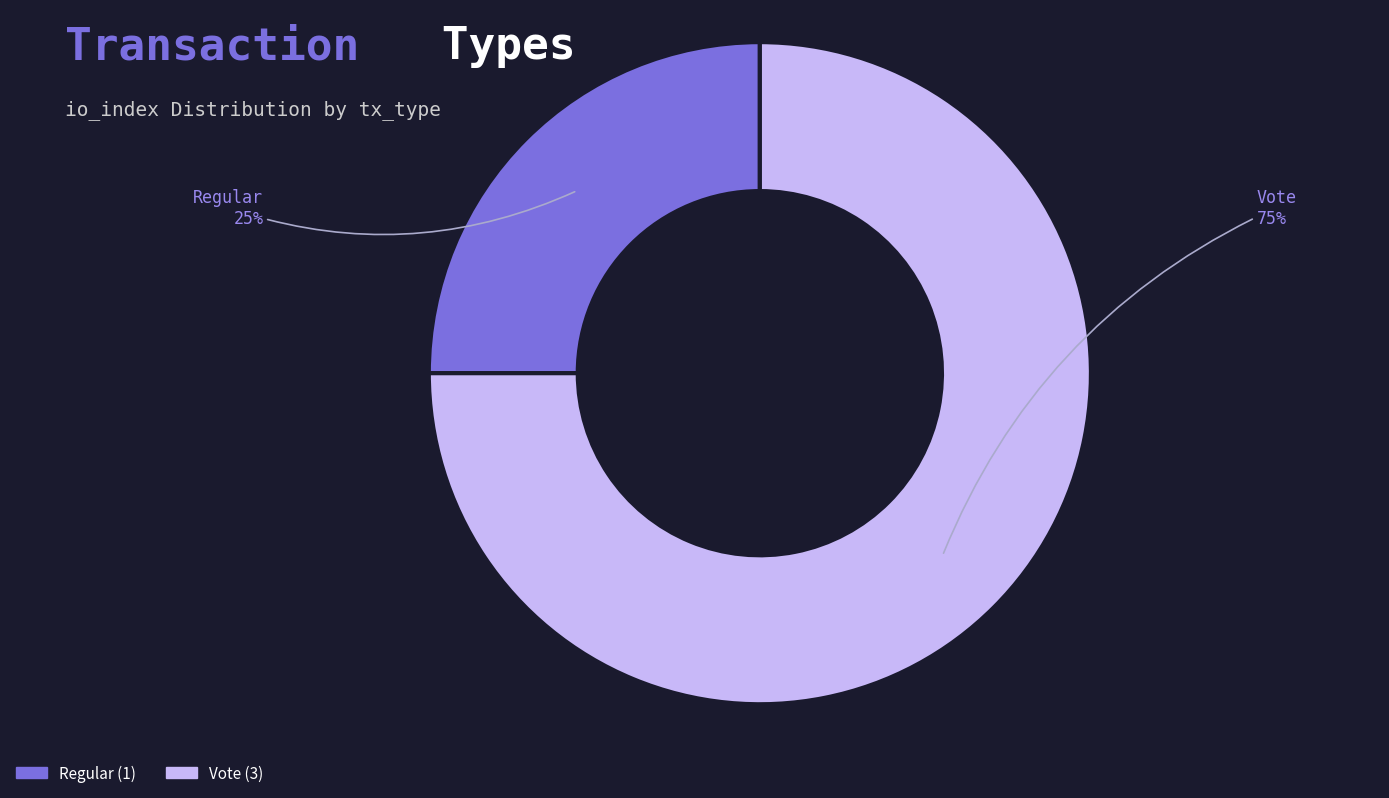

Approximately how many times larger is the value at Regular compared to Vote?

0.3